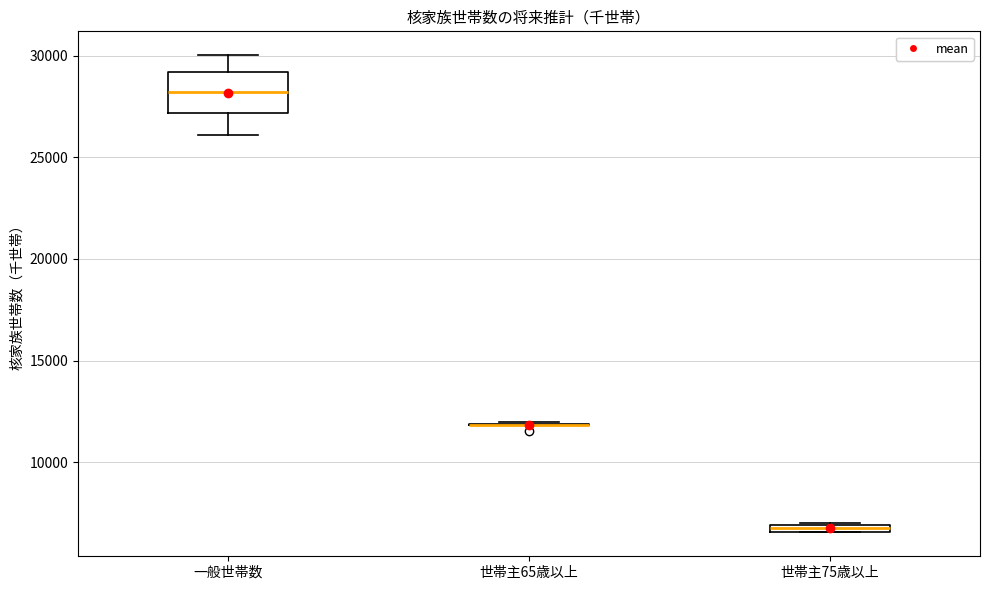

Where is the lower edge of the box for 世帯主75歳以上 on the y-axis? The values are not printed on the chart, so give them approximately, as read against the axis.

6500